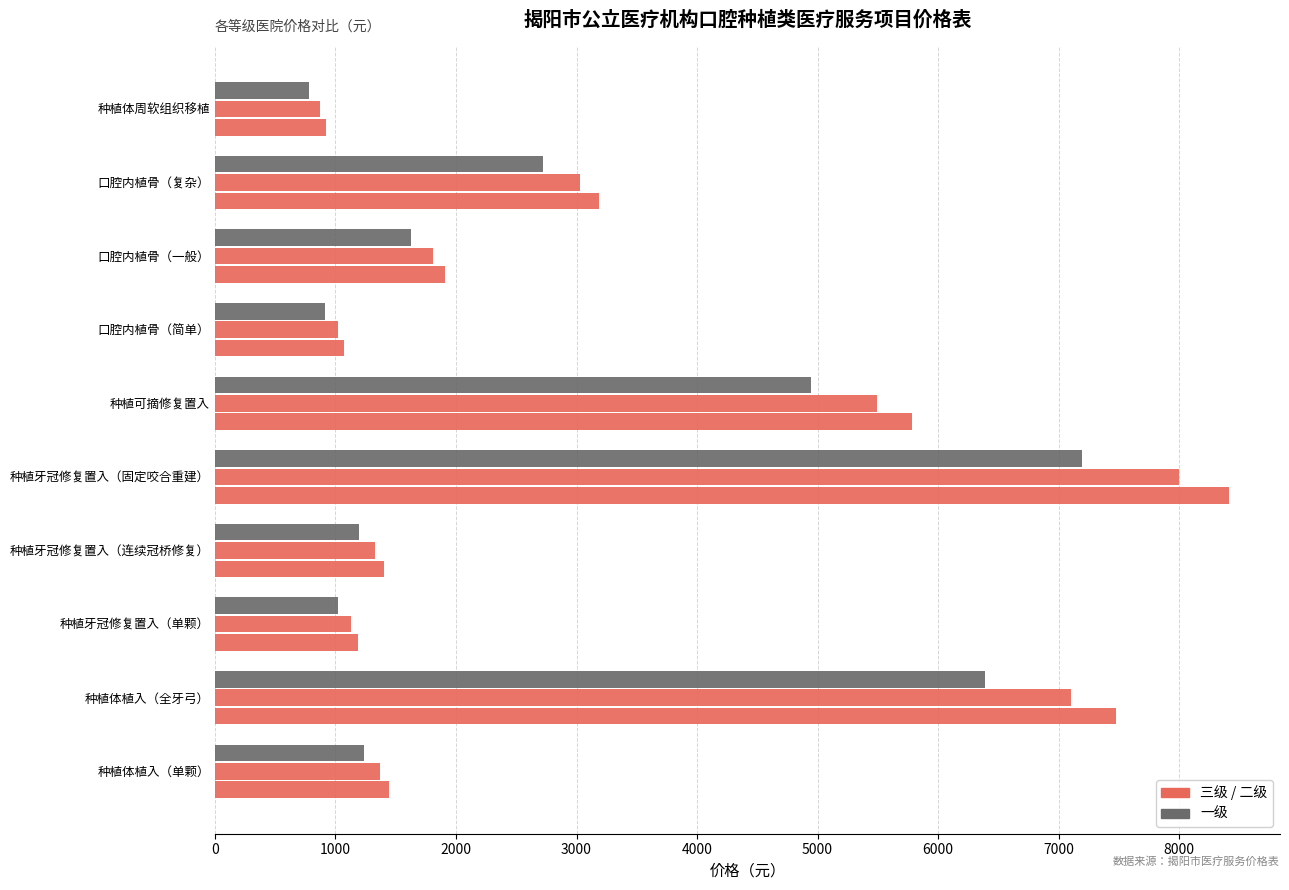

The 一级 series shows 1333.5 at 种植牙冠修复置入（单颗）. True or false?

False